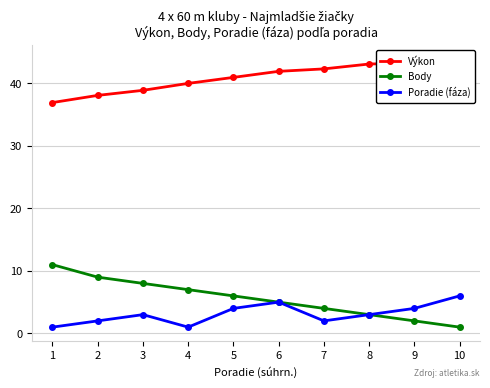

Reading left to right, transcribe all the data shown in this chart.

Výkon: 1=36.9	2=38.1	3=38.9	4=40.0	5=41.0	6=41.9	7=42.3	8=43.1	9=43.3	10=44.0
Body: 1=11.0	2=9.0	3=8.0	4=7.0	5=6.0	6=5.0	7=4.0	8=3.0	9=2.0	10=1.0
Poradie (fáza): 1=1.0	2=2.0	3=3.0	4=1.0	5=4.0	6=5.0	7=2.0	8=3.0	9=4.0	10=6.0